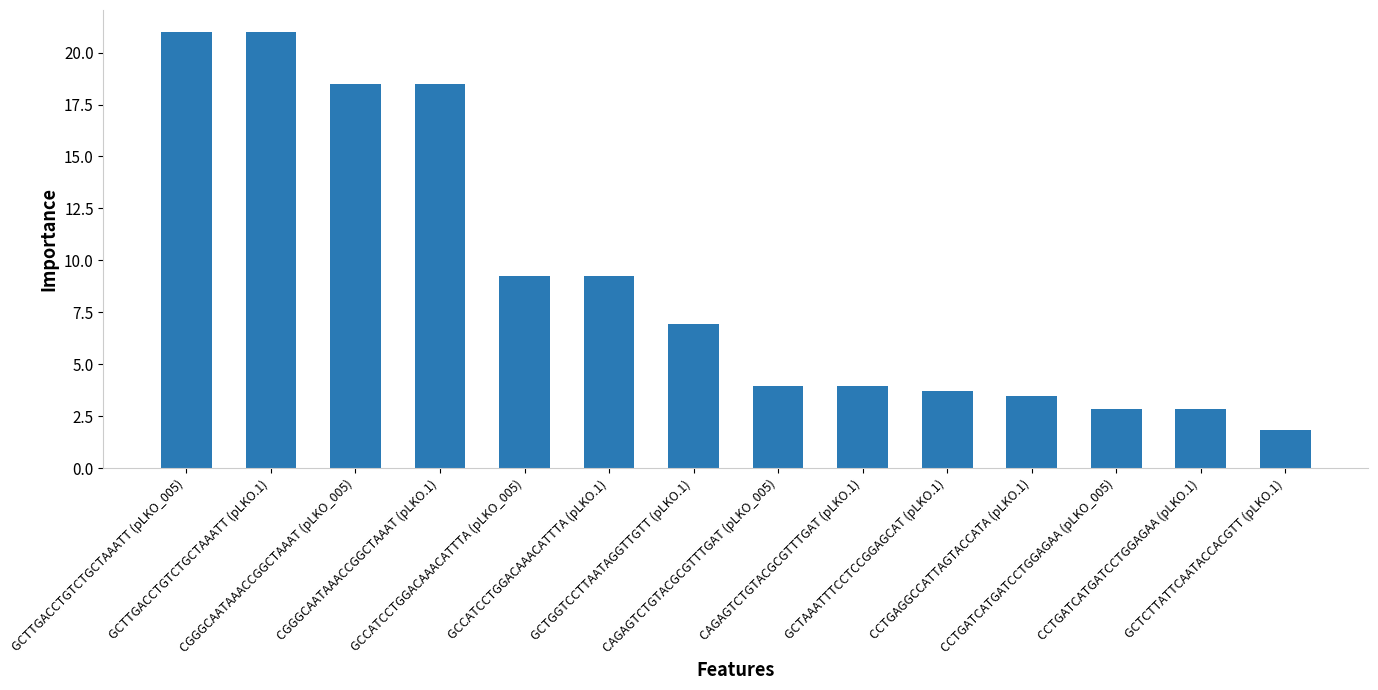

Reading right to left, extract all data points from this chart.

GCTCTTATTCAATACCACGTT (pLKO.1)=1.8	CCTGATCATGATCCTGGAGAA (pLKO.1)=2.8	CCTGATCATGATCCTGGAGAA (pLKO_005)=2.8	CCTGAGGCCATTAGTACCATA (pLKO.1)=3.5	GCTAAATTTCCTCCGGAGCAT (pLKO.1)=3.7	CAGAGTCTGTACGCGTTTGAT (pLKO.1)=3.9	CAGAGTCTGTACGCGTTTGAT (pLKO_005)=3.9	GCTGGTCCTTAATAGGTTGTT (pLKO.1)=6.9	GCCATCCTGGACAAACATTTA (pLKO.1)=9.2	GCCATCCTGGACAAACATTTA (pLKO_005)=9.2	CGGGCAATAAACCGGCTAAAT (pLKO.1)=18.5	CGGGCAATAAACCGGCTAAAT (pLKO_005)=18.5	GCTTGACCTGTCTGCTAAATT (pLKO.1)=21.0	GCTTGACCTGTCTGCTAAATT (pLKO_005)=21.0